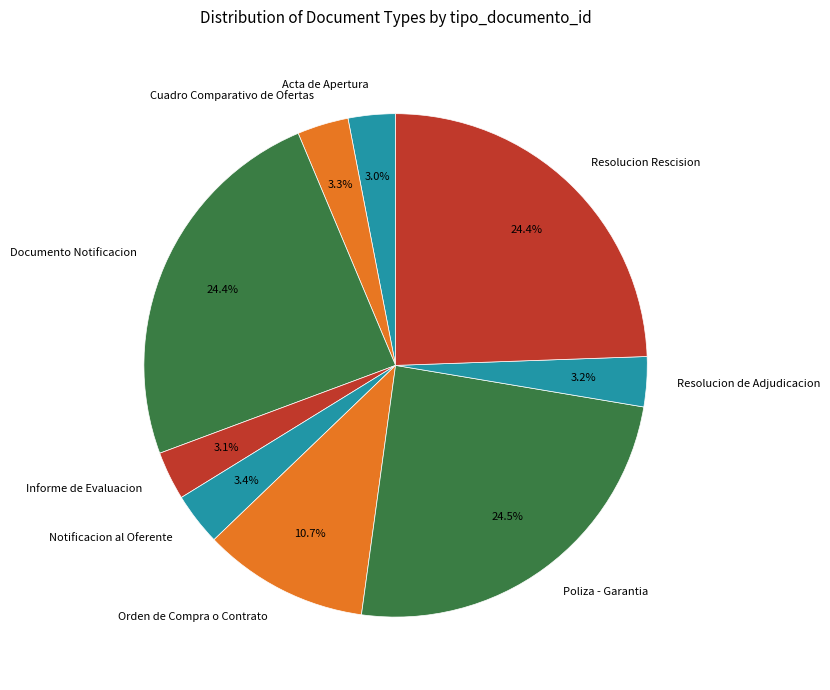

What is the ratio of the value at Orden de Compra o Contrato to the value at Resolucion Rescision?

0.4